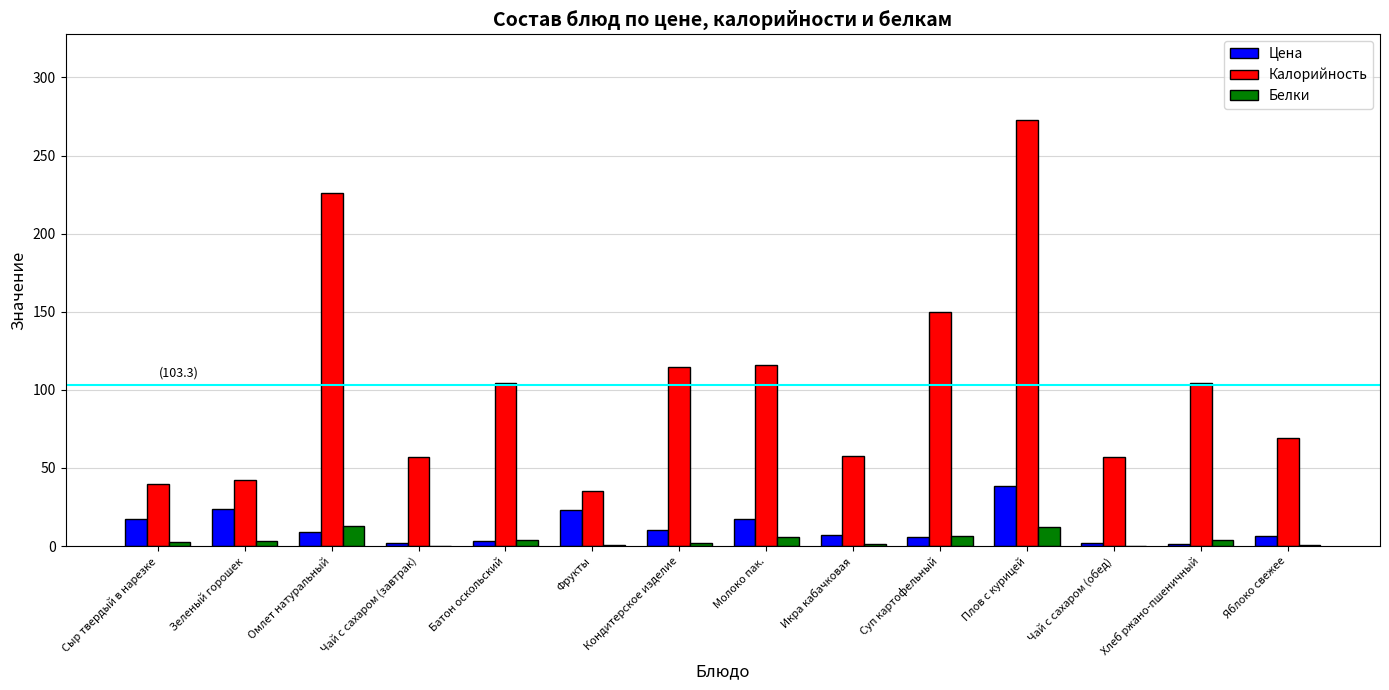

Where does the Цена series first go above 9?

Сыр твердый в нарезке